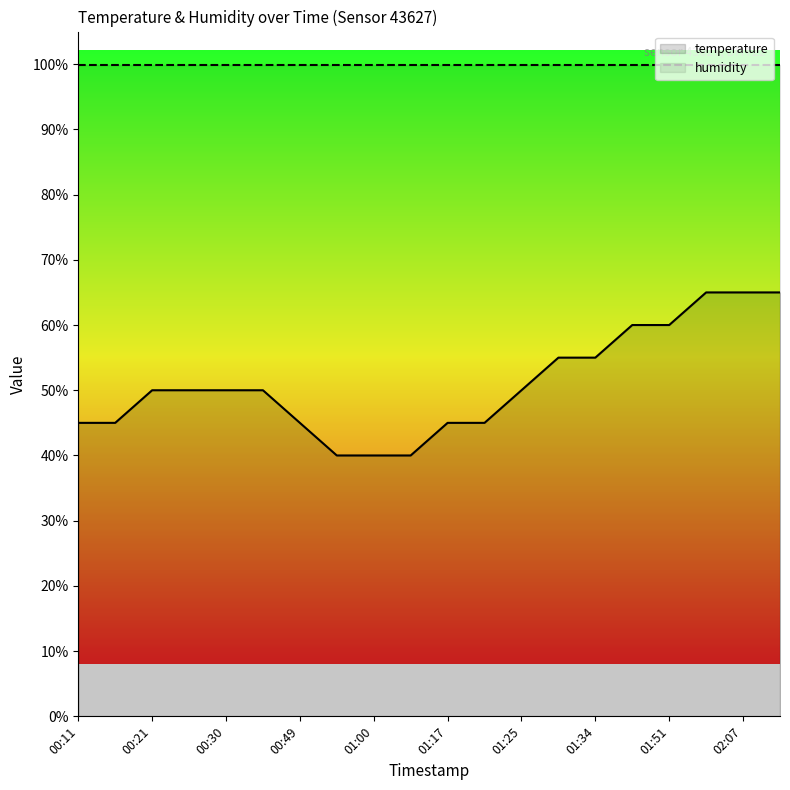

What is the change in value from 00:11 to 00:24?

+5.0